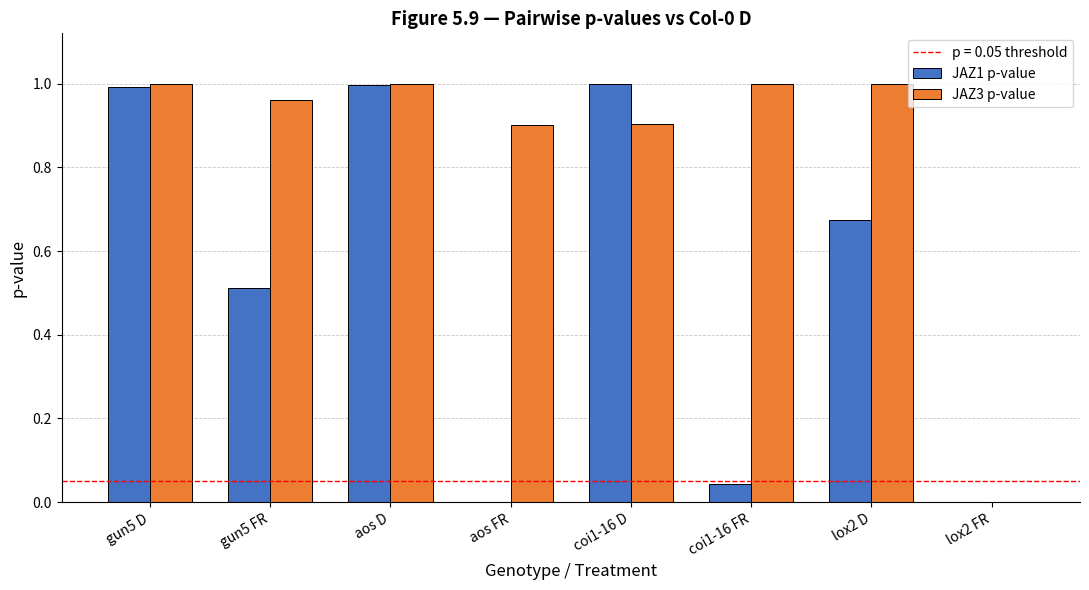

How many groups of bars are there?

8